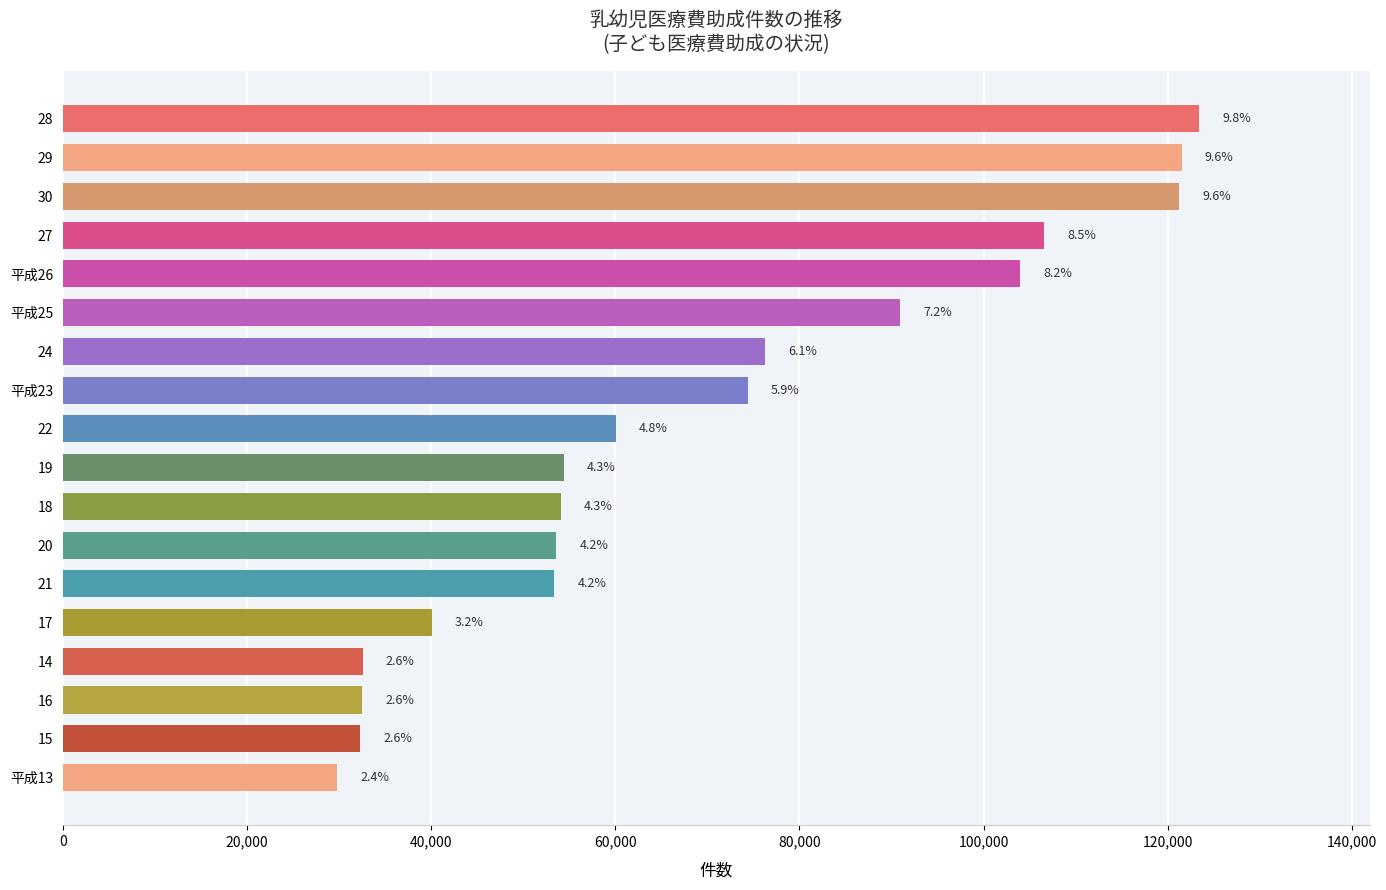

Are the bars horizontal?

Yes